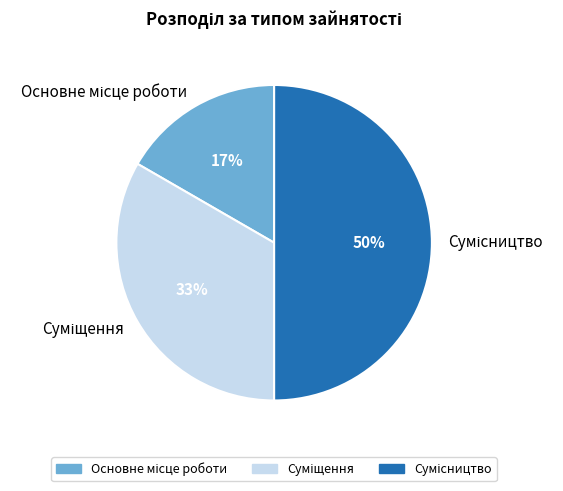

To the nearest percent, what is the difference between the largest and smallest slice percentages?

33%